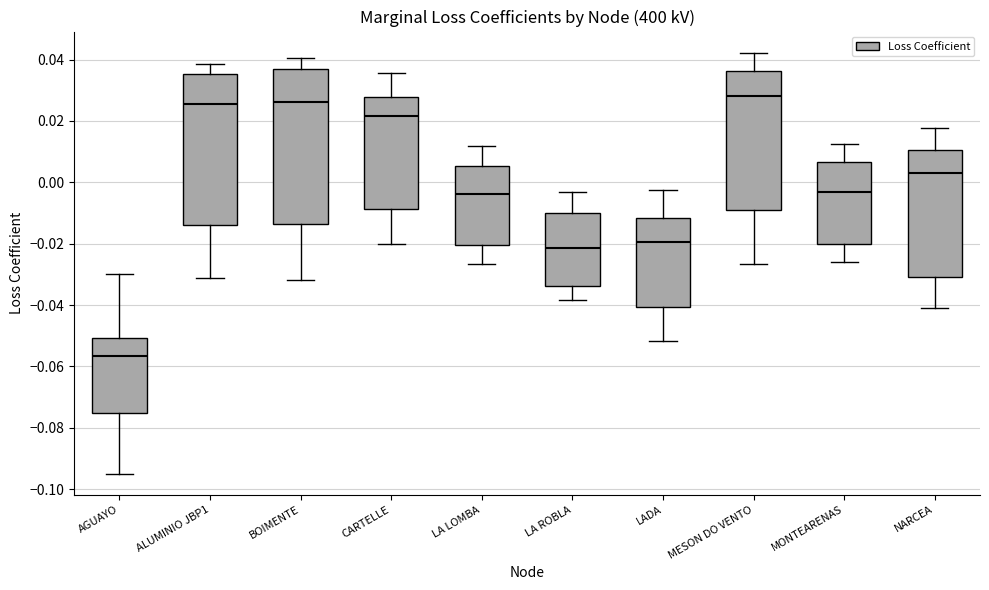

Reading left to right, read every box against the y-axis: the position of its median line, the range the box covers, and the ends of its whiskers. The values are not printed on the chart, so give them approximately, as read against the axis.

AGUAYO: median -0.056, box -0.076 to -0.050, whiskers -0.094 to -0.030
ALUMINIO JBP1: median 0.026, box -0.014 to 0.036, whiskers -0.032 to 0.038
BOIMENTE: median 0.026, box -0.014 to 0.036, whiskers -0.032 to 0.040
CARTELLE: median 0.022, box -0.008 to 0.028, whiskers -0.020 to 0.036
LA LOMBA: median -0.004, box -0.020 to 0.006, whiskers -0.026 to 0.012
LA ROBLA: median -0.022, box -0.034 to -0.010, whiskers -0.038 to -0.004
LADA: median -0.020, box -0.040 to -0.012, whiskers -0.052 to -0.002
MESON DO VENTO: median 0.028, box -0.008 to 0.036, whiskers -0.026 to 0.042
MONTEARENAS: median -0.004, box -0.020 to 0.006, whiskers -0.026 to 0.012
NARCEA: median 0.004, box -0.030 to 0.010, whiskers -0.040 to 0.018